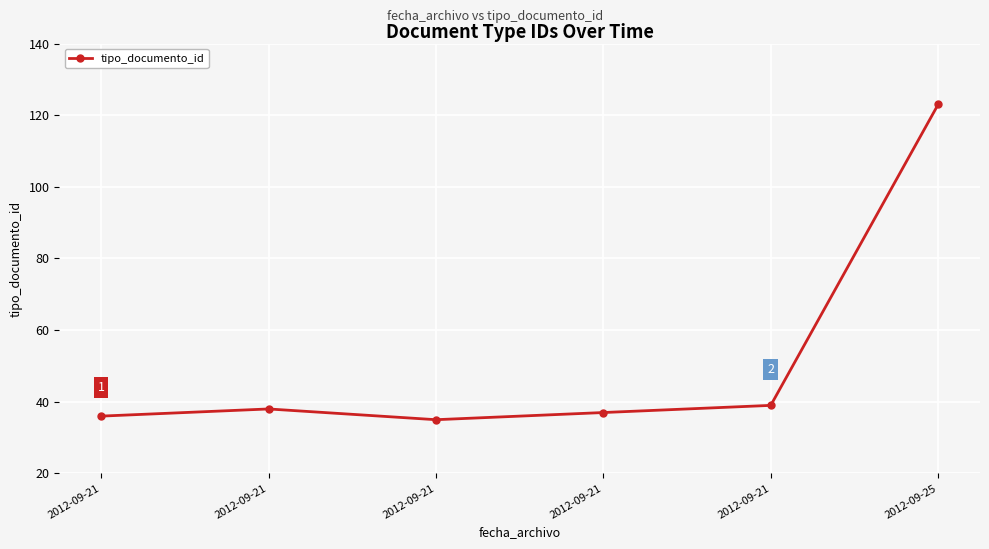

What is the minimum value shown in the chart?

35